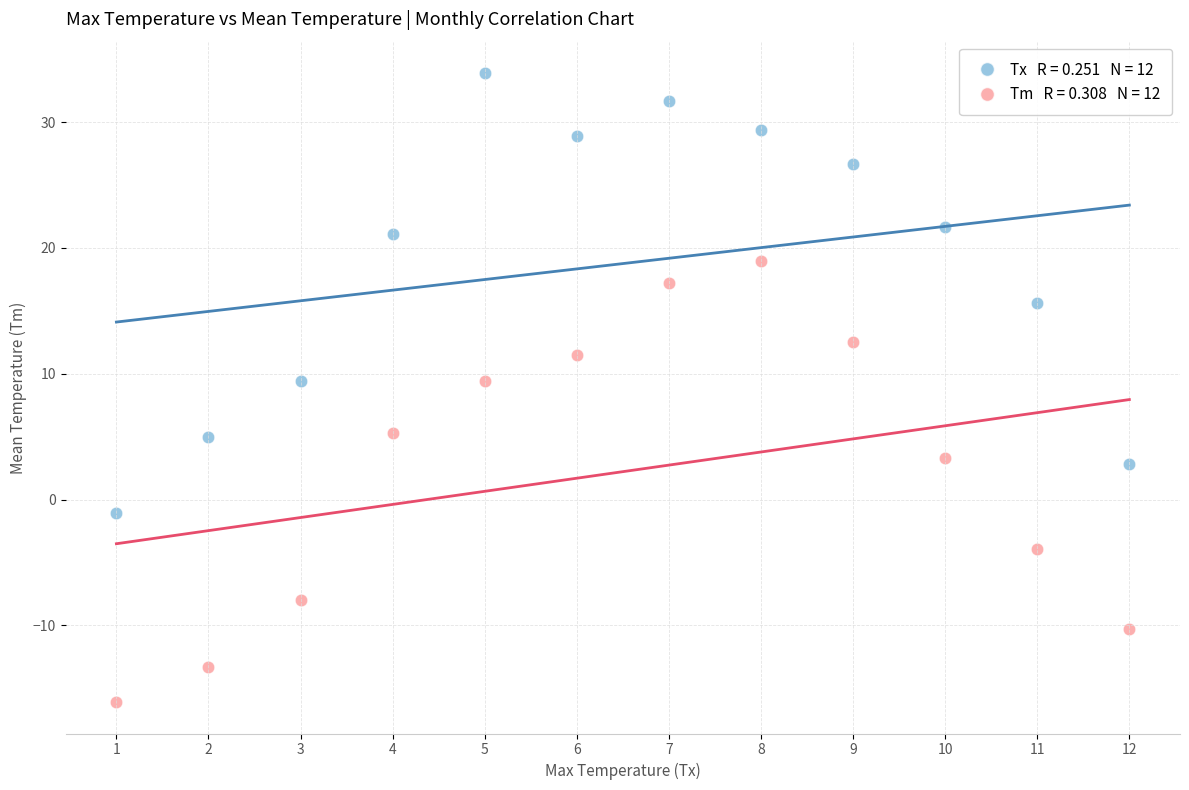

Across all data points, what is the range of X values (max minus min)?

11.0